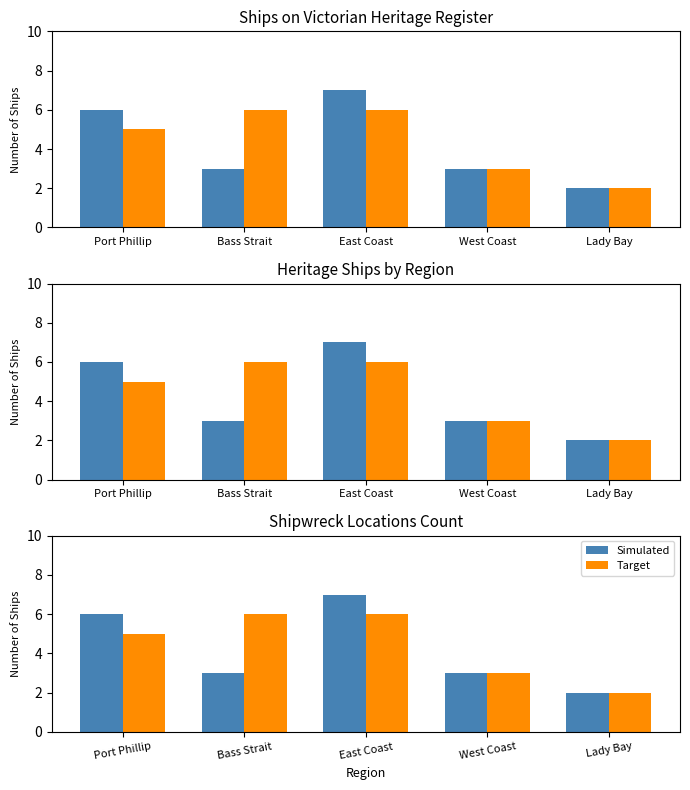

Reading right to left, extract all data points from this chart.

Simulated: Lady Bay=2	West Coast=3	East Coast=7	Bass Strait=3	Port Phillip=6
Target: Lady Bay=2	West Coast=3	East Coast=6	Bass Strait=6	Port Phillip=5